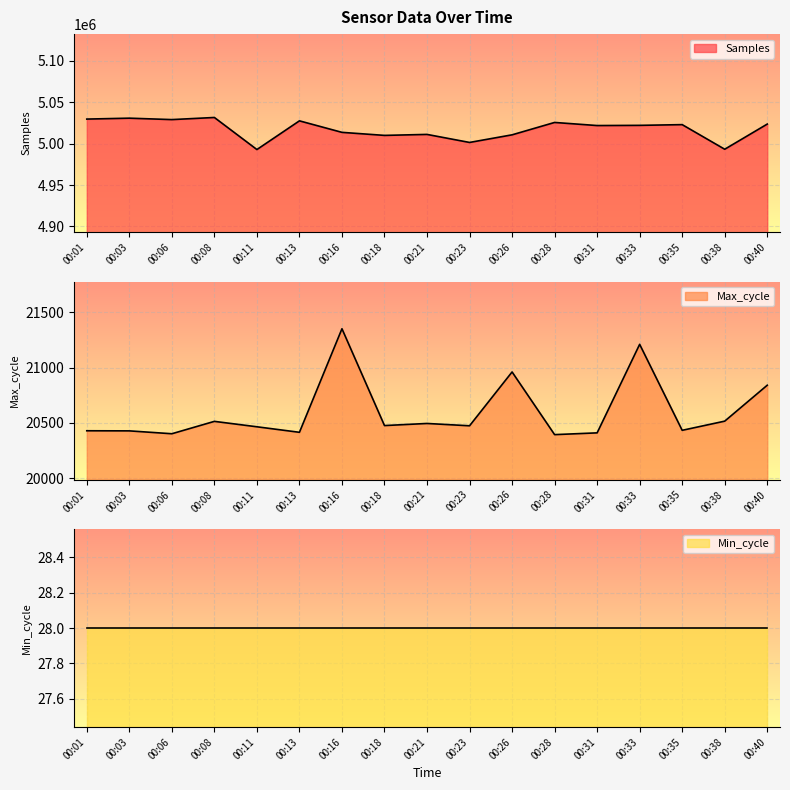

How many data points in Max_cycle are above 20473?

8